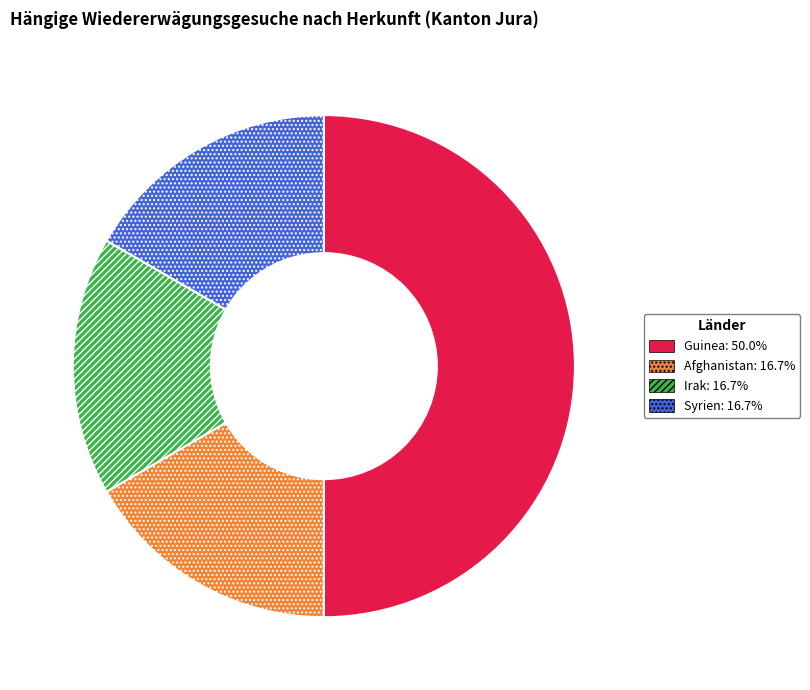

Does Syrien: 16.7% represent more than half of the total?

No